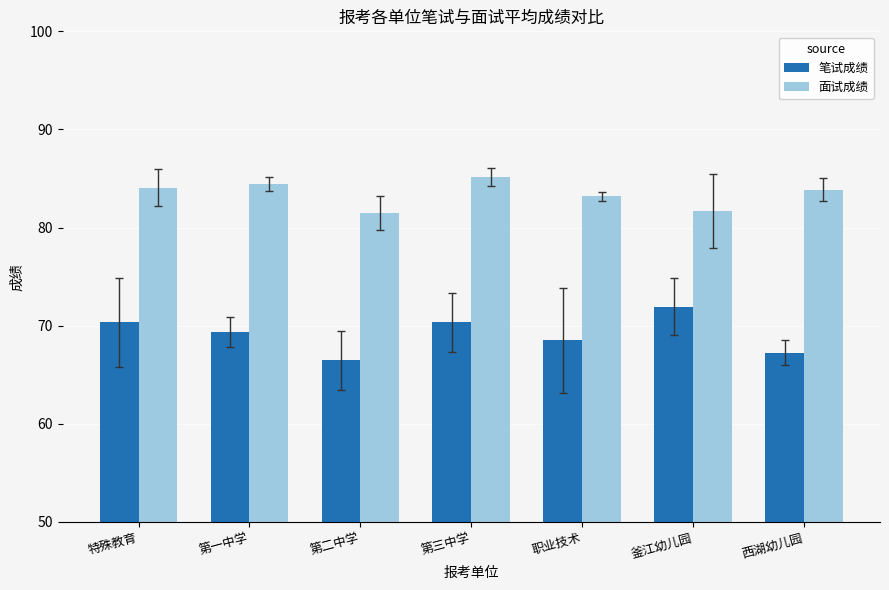

What value does the 面试成绩 series have at 特殊教育?

84.1